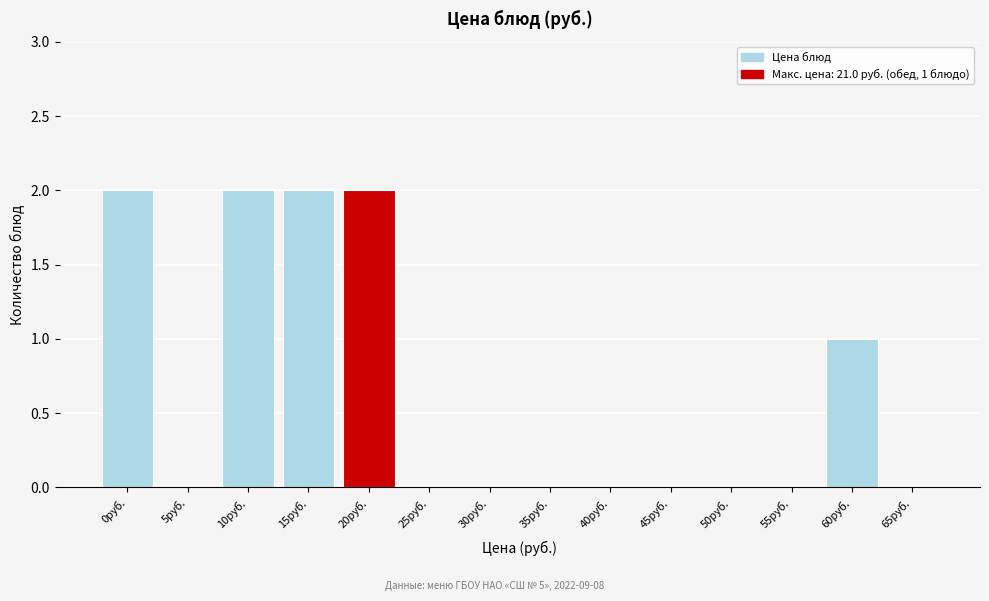

Reading left to right, transcribe all the data shown in this chart.

0руб.=2	5руб.=0	10руб.=2	15руб.=2	20руб.=2	25руб.=0	30руб.=0	35руб.=0	40руб.=0	45руб.=0	50руб.=0	55руб.=0	60руб.=1	65руб.=0